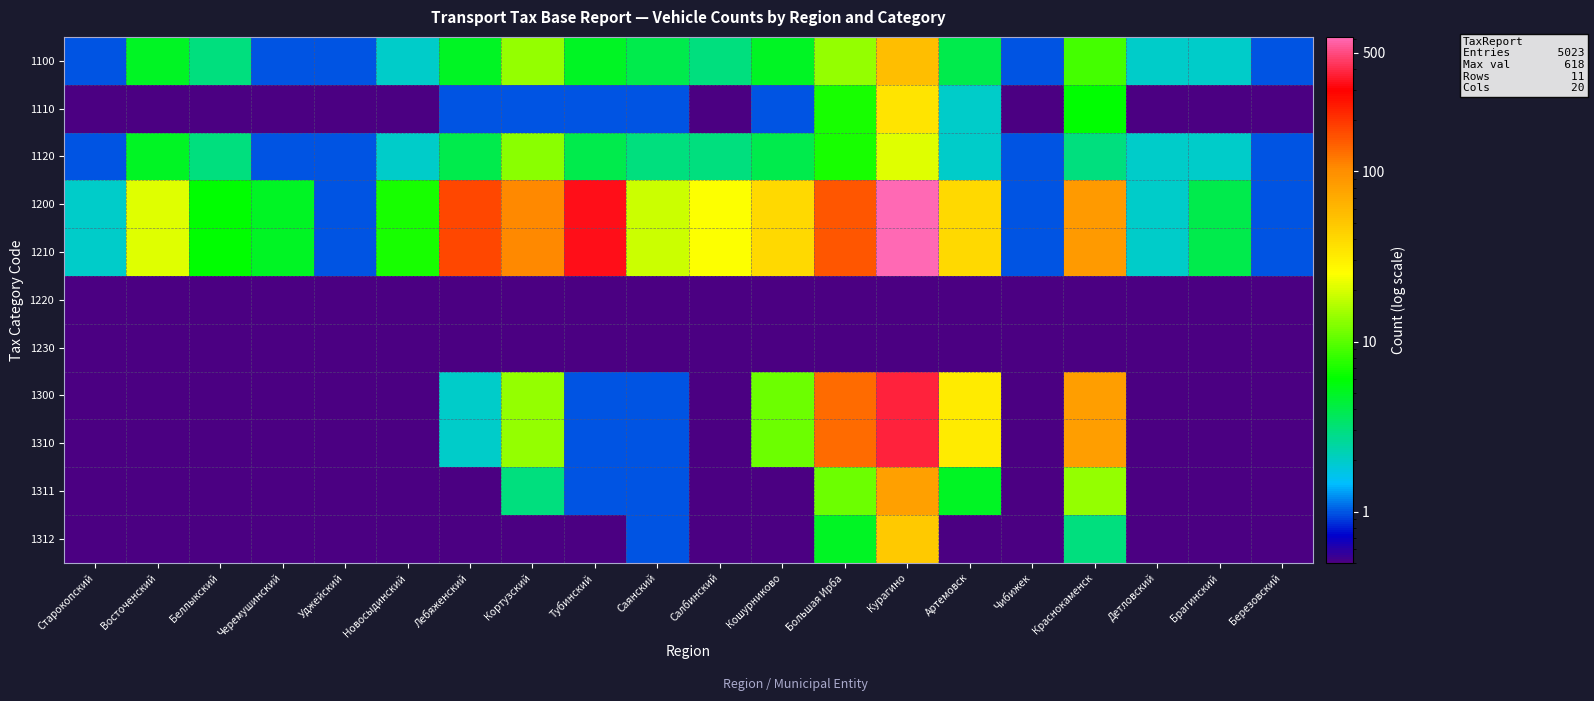

Count the number of data series in this chart.

11